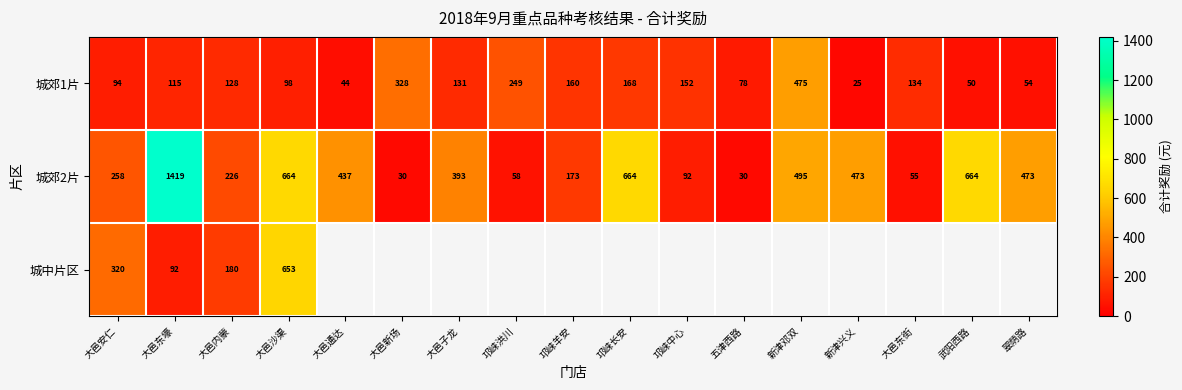

At which label does 城郊2片 first exceed 393?

大邑东壕